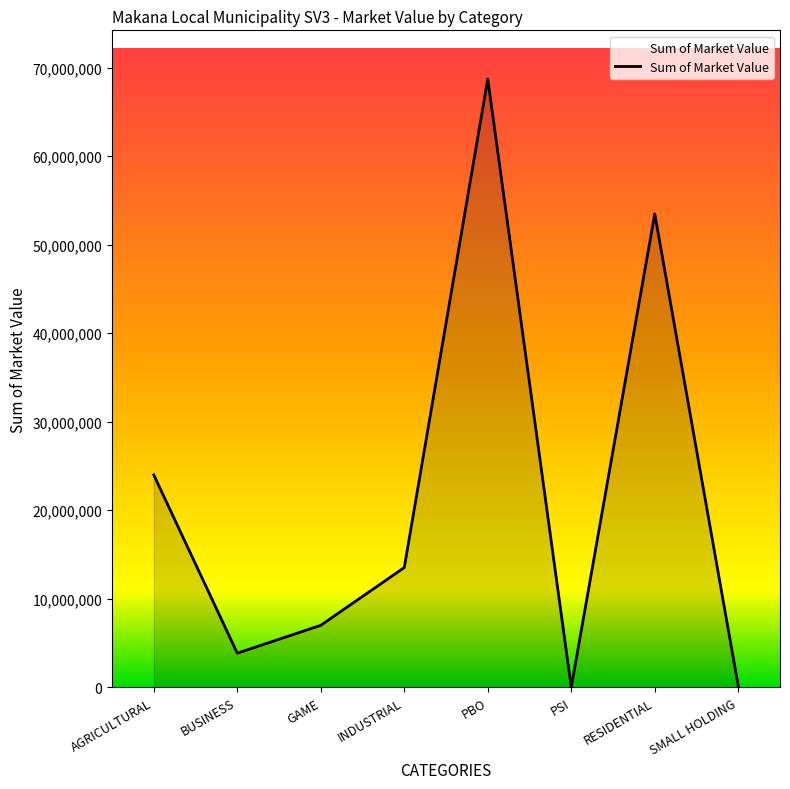

Which label corresponds to the largest value in the chart?

PBO